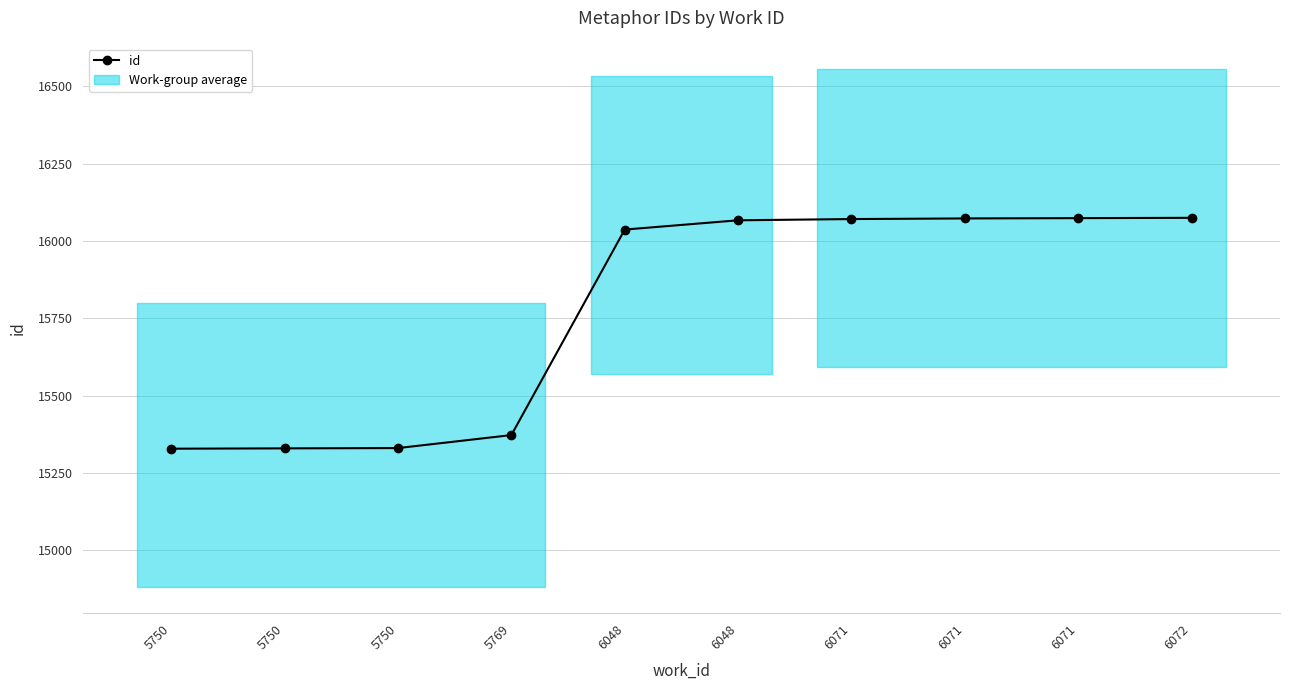

What is the value of the 5th point from the left?

16037